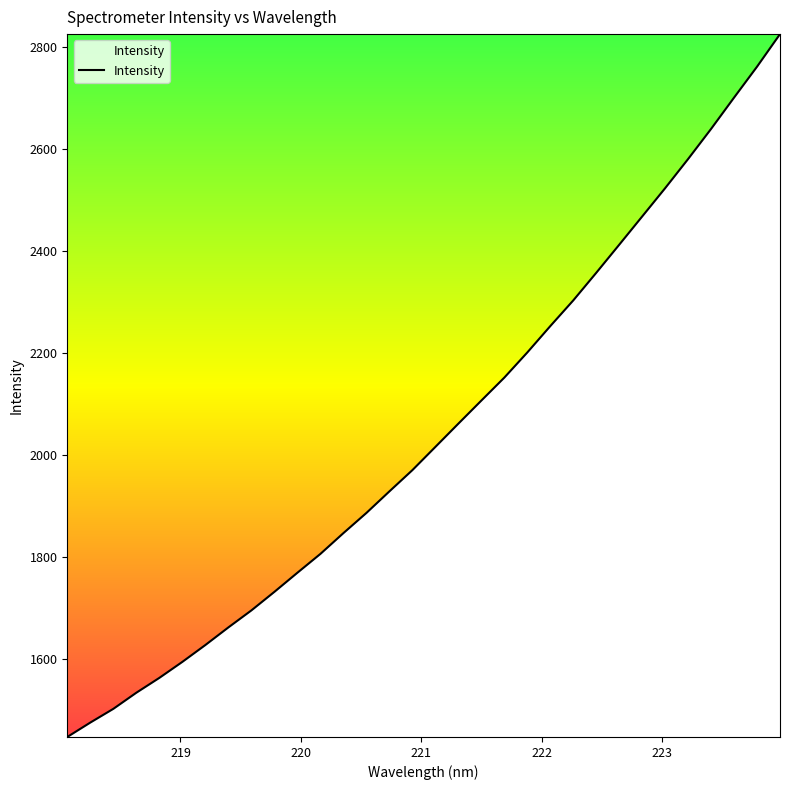

What is the smallest value displayed?

1447.7